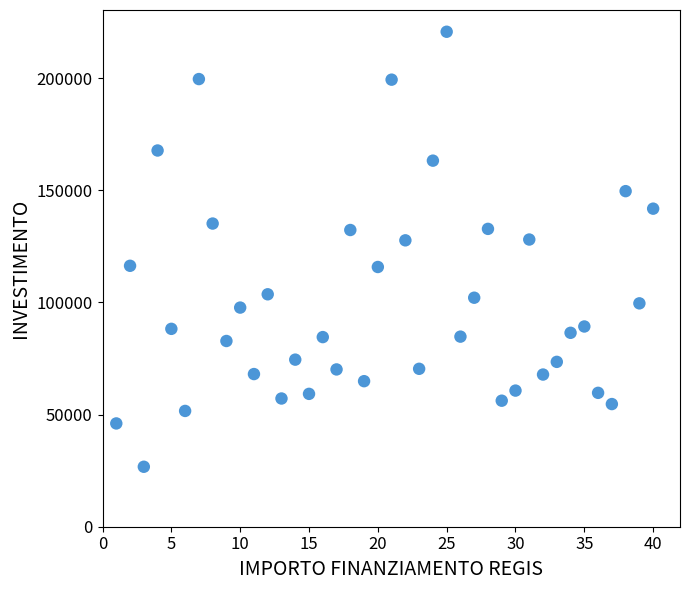

What is the range of Y values (max minus min)?

193933.1